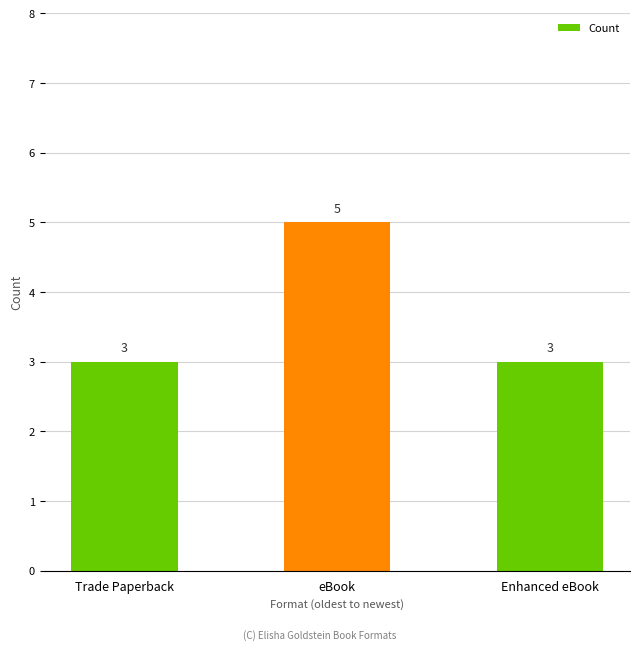

Count the values in the range 3 to 5.

3